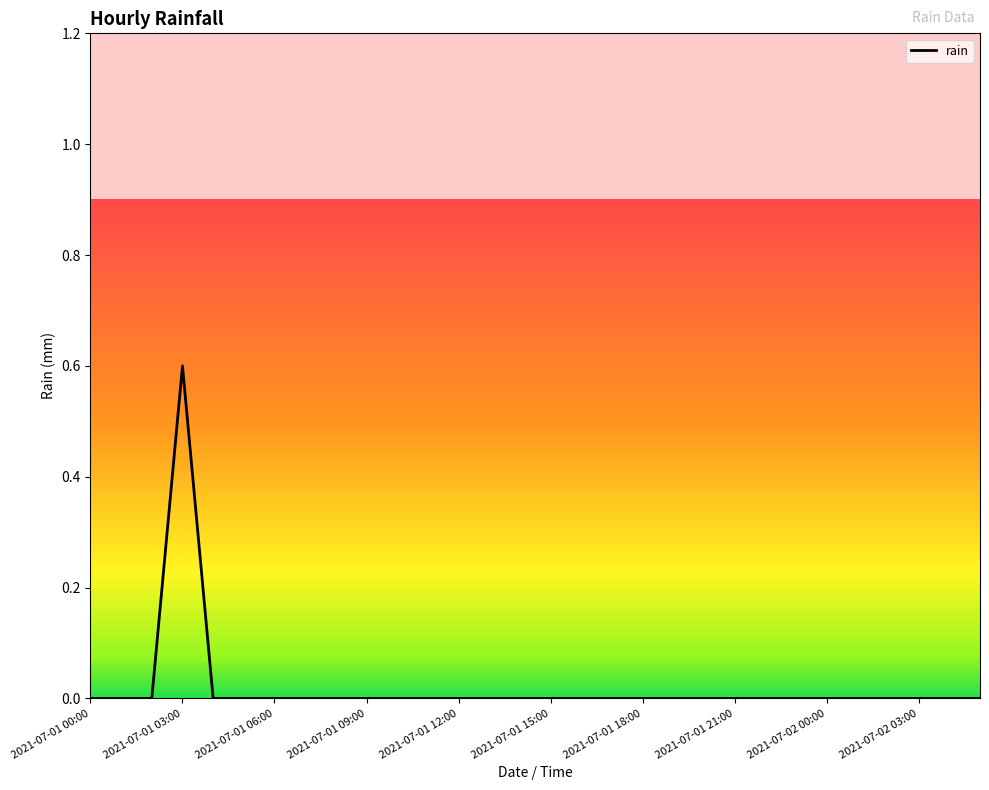

What is the greatest value displayed?

0.6